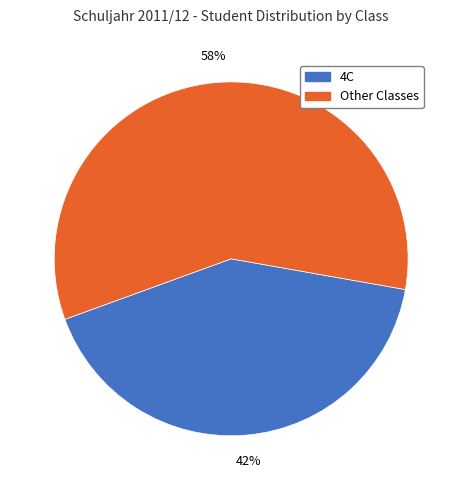

How many segments does this pie chart have?

2